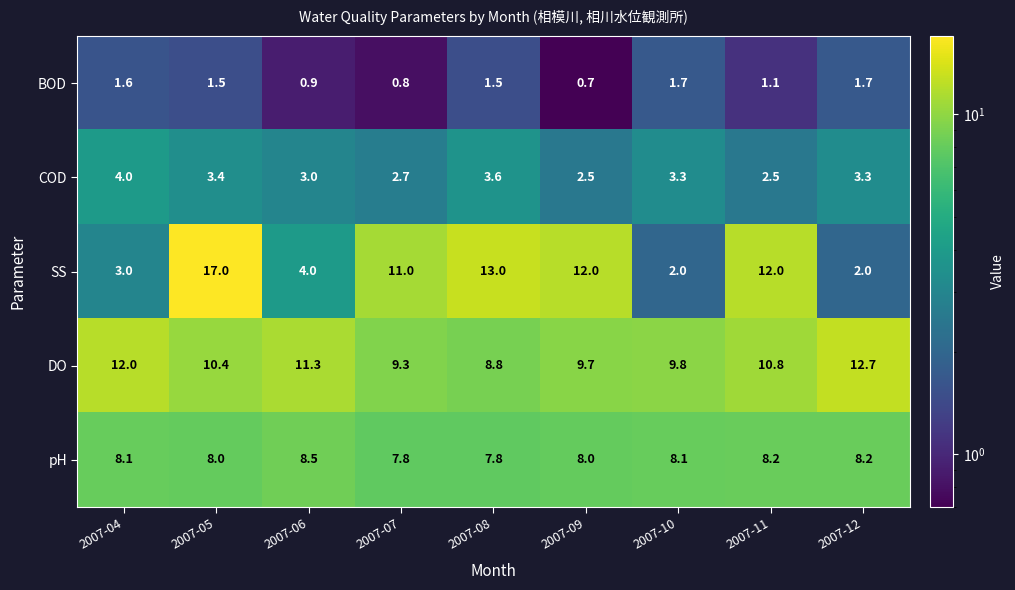

Which series has the largest total across all categories?

DO